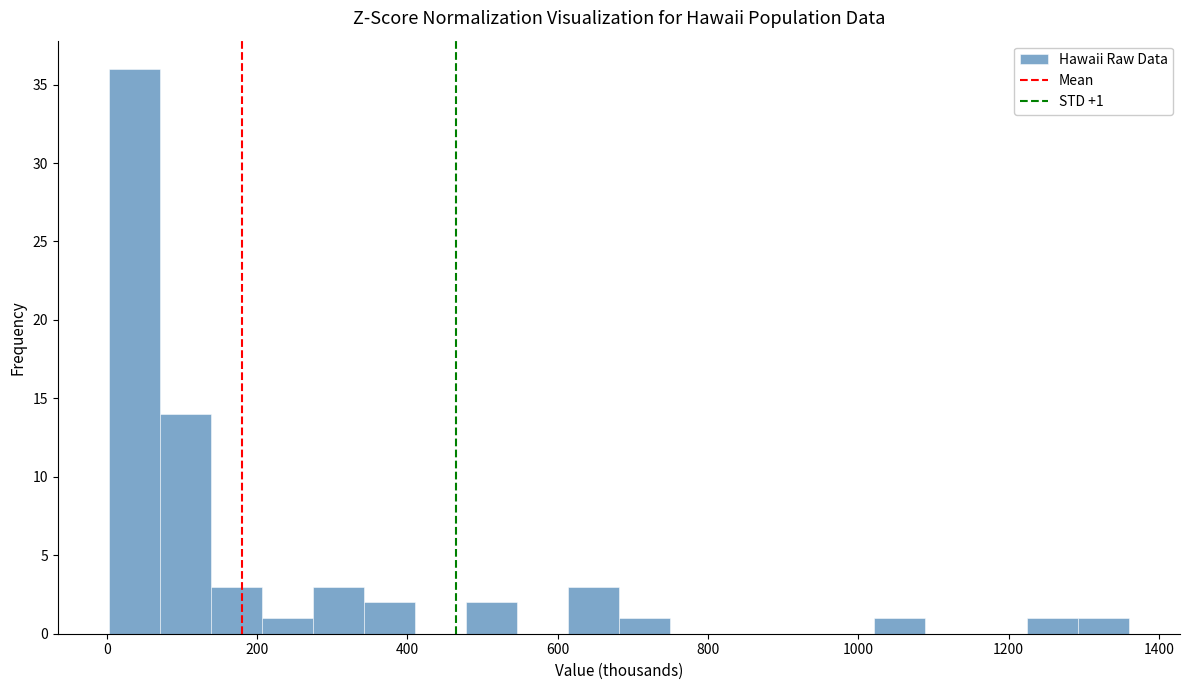

Around what value on the x-axis is the tallest bar? Give the approximate position of its centre, as read against the axis.

40